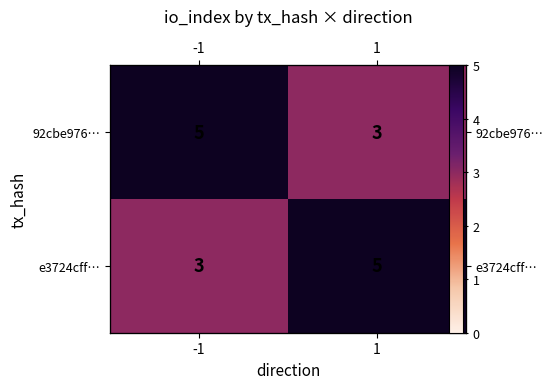

What is the total value across all series at -1?

8